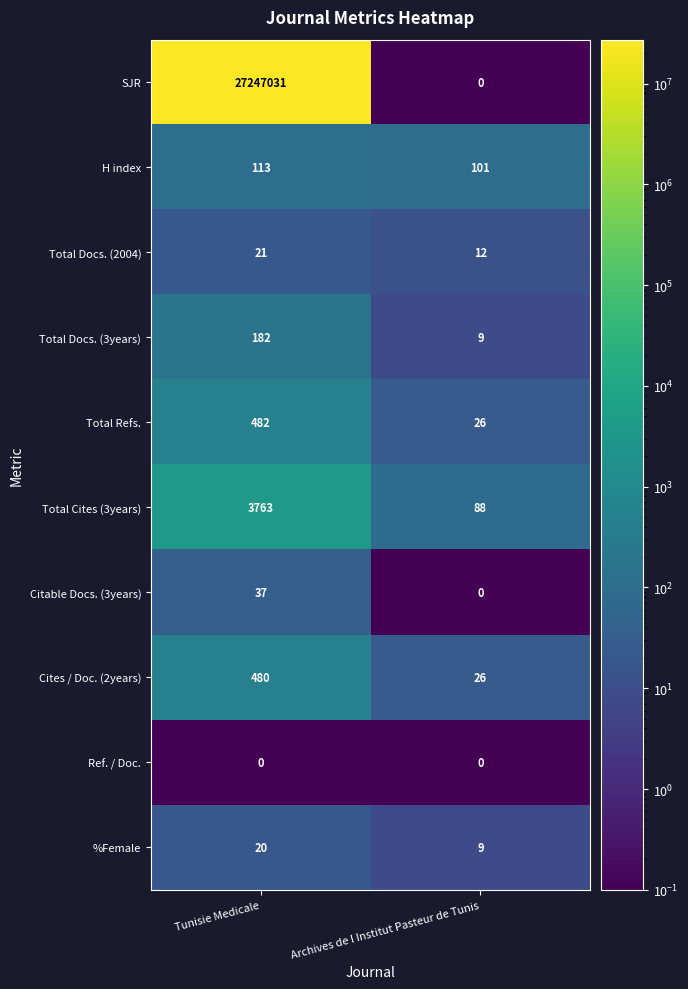

Which series has the widest spread of values?

SJR